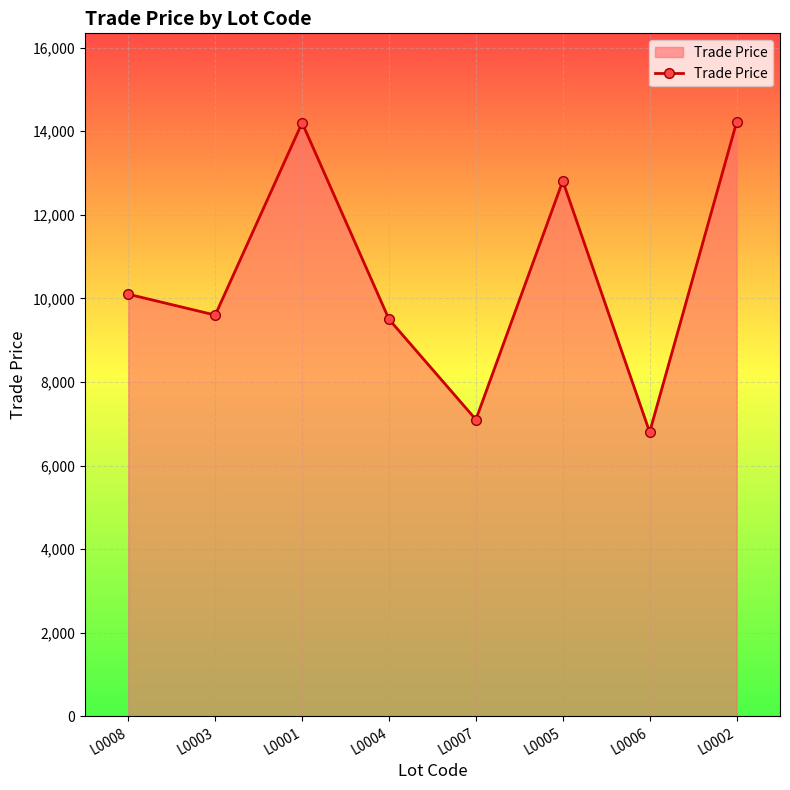

Between L0008 and L0007, which is larger?

L0008